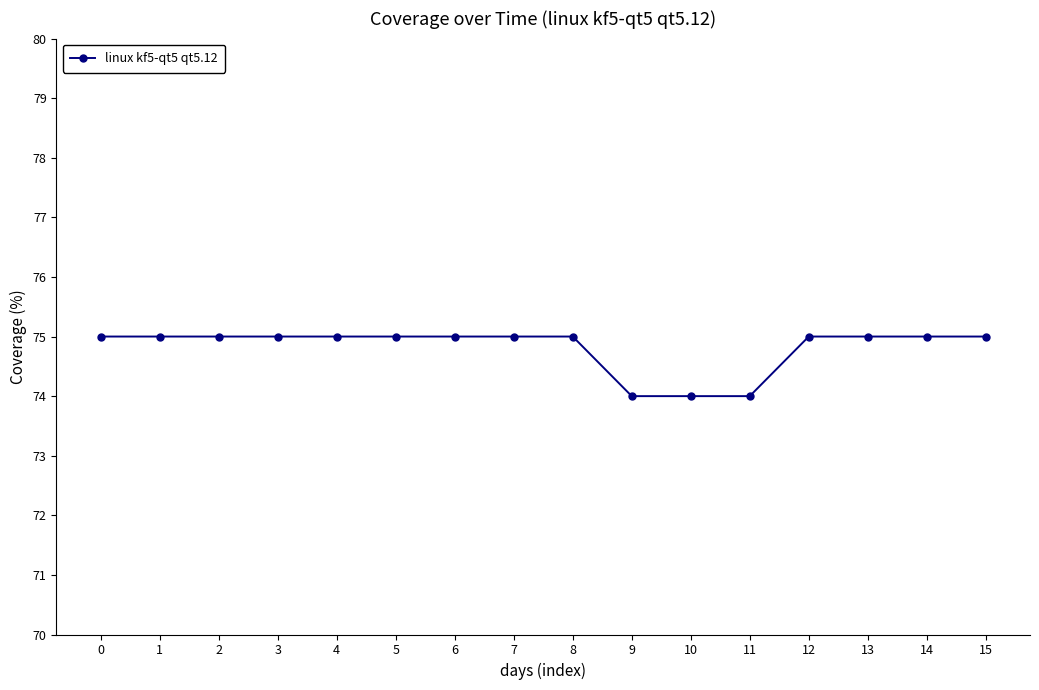

What is the value of the 13th point from the left?

75